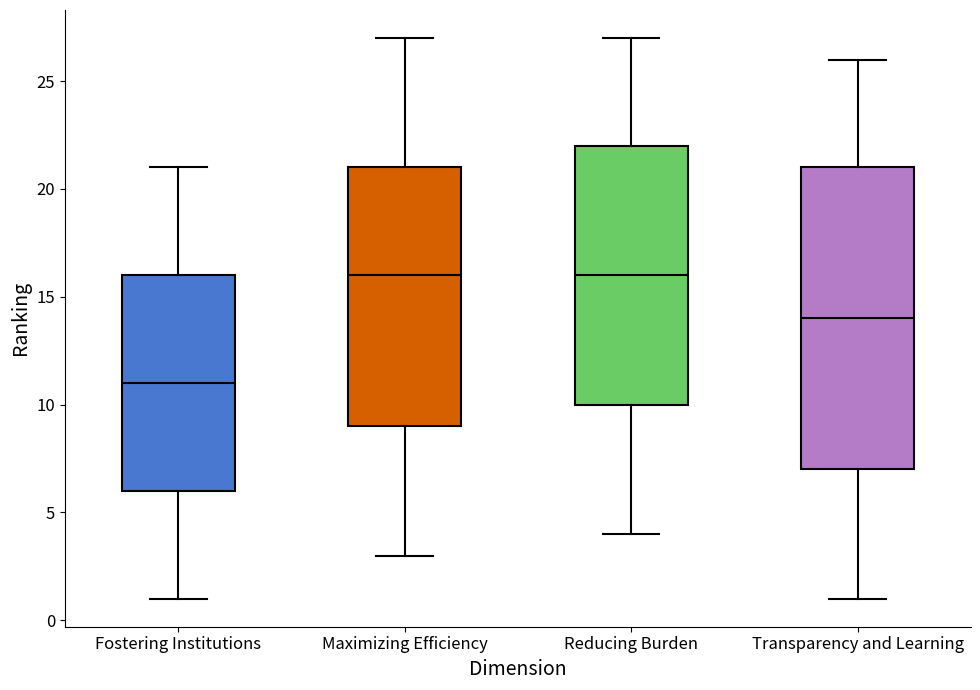

Which box has the lowest median line?

Fostering Institutions